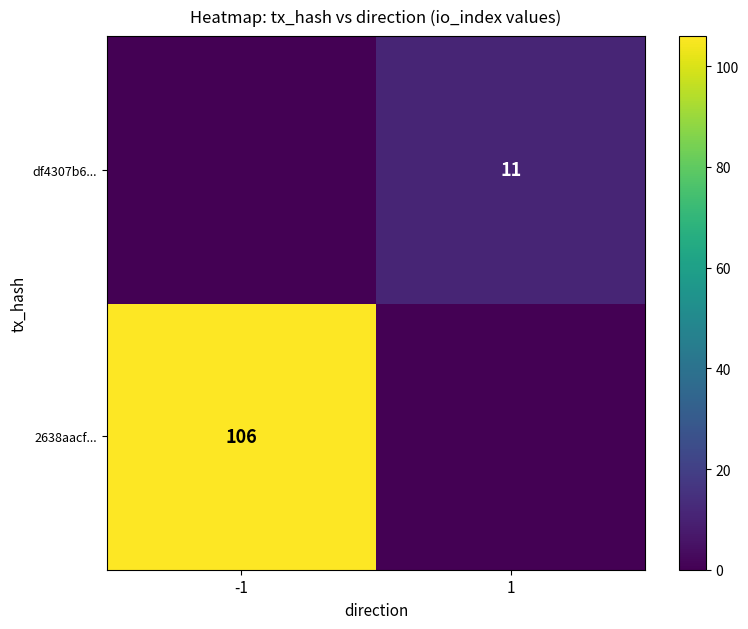

Between 1 and -1, which is larger?

-1